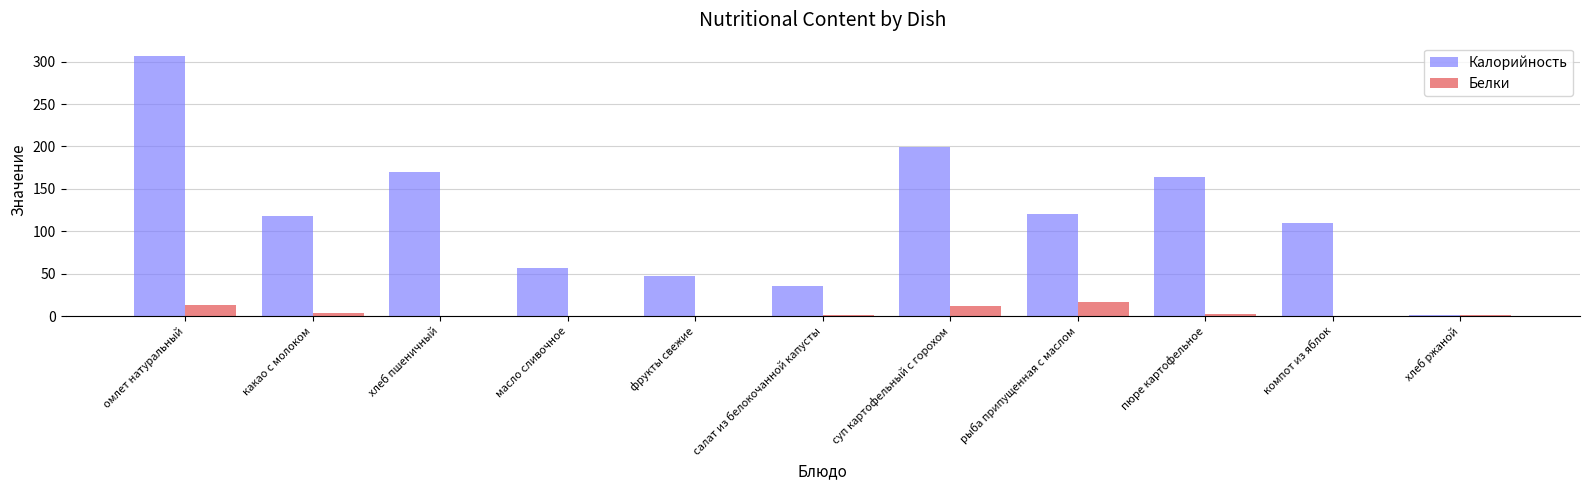

At which label does Калорийность reach its peak?

омлет натуральный